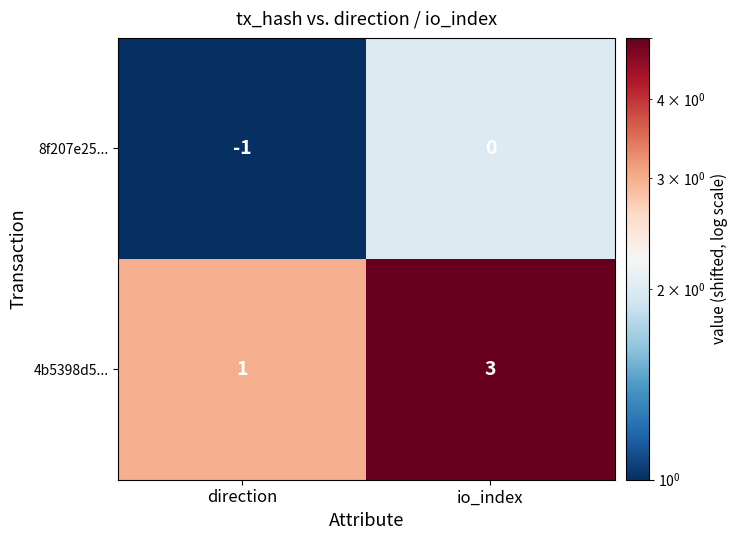

At which label does 8f207e25... reach its peak?

io_index